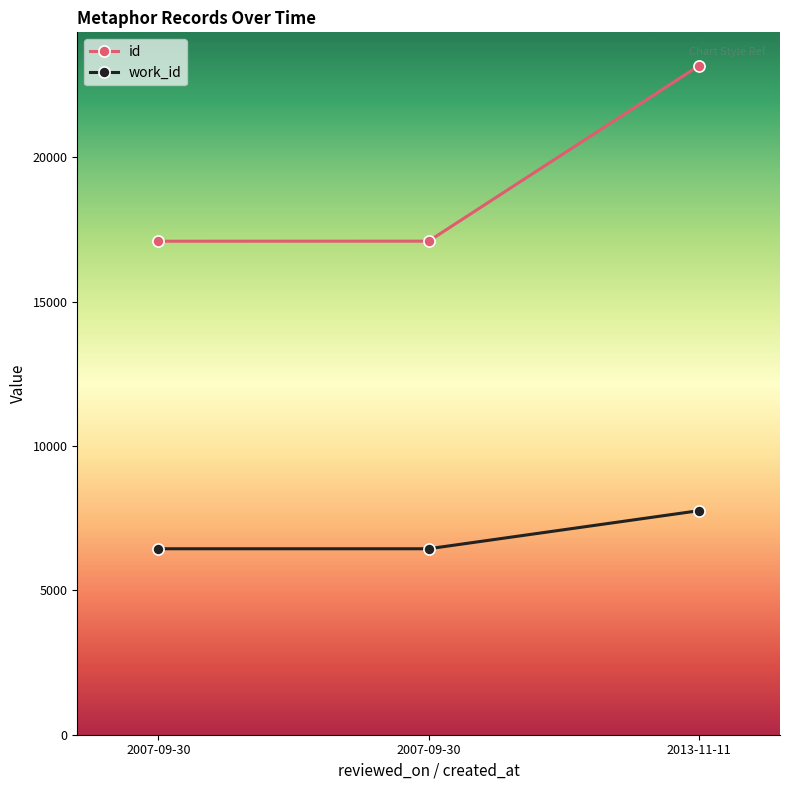

How many lines are shown in the chart?

2